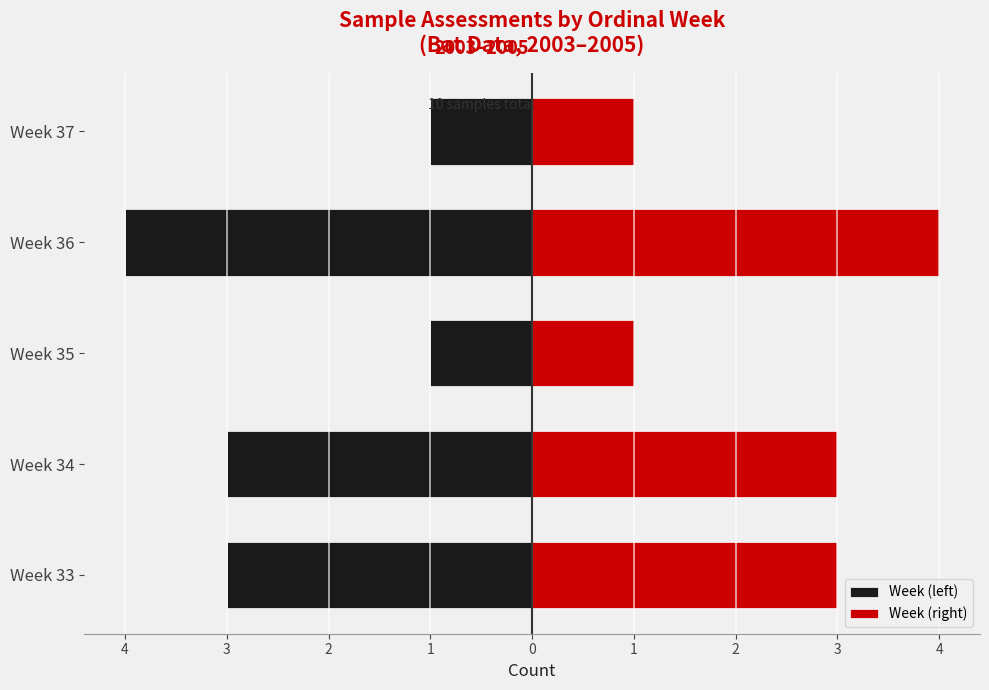

List the series in order of their overall mean, lowest first.

Week (left), Week (right)